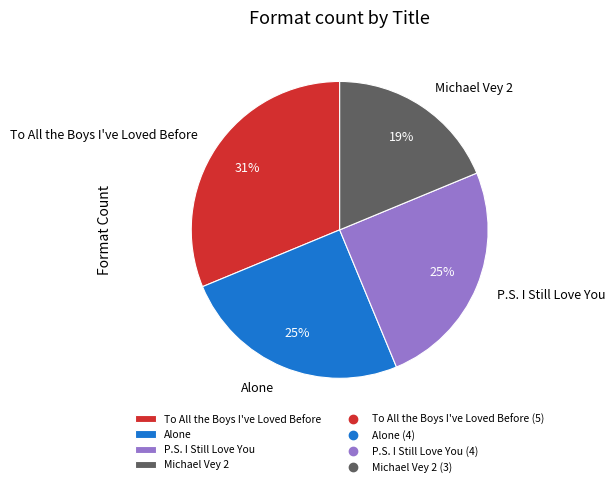

What is the ratio of the value at Michael Vey 2 to the value at To All the Boys I've Loved Before?

0.6